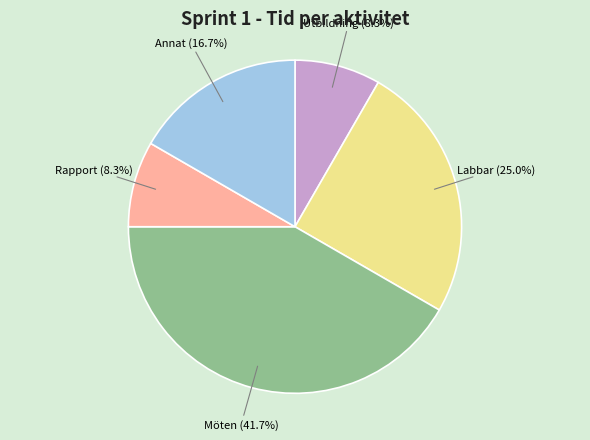

Is there a majority slice in this chart?

No